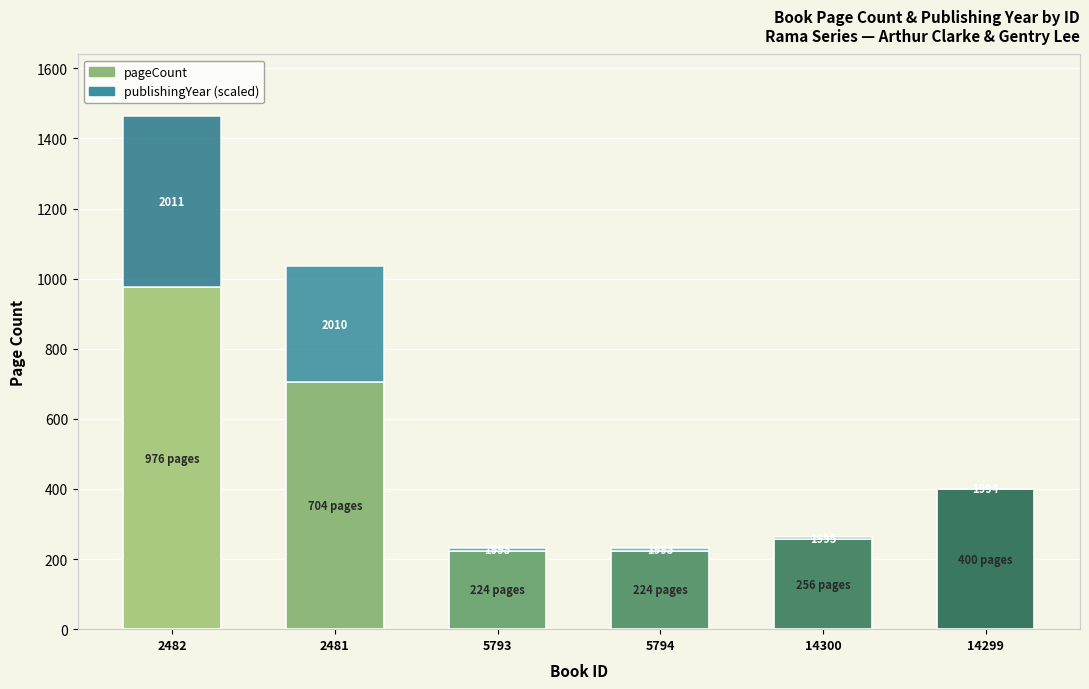

At which category is the sum across all series the highest?

2482